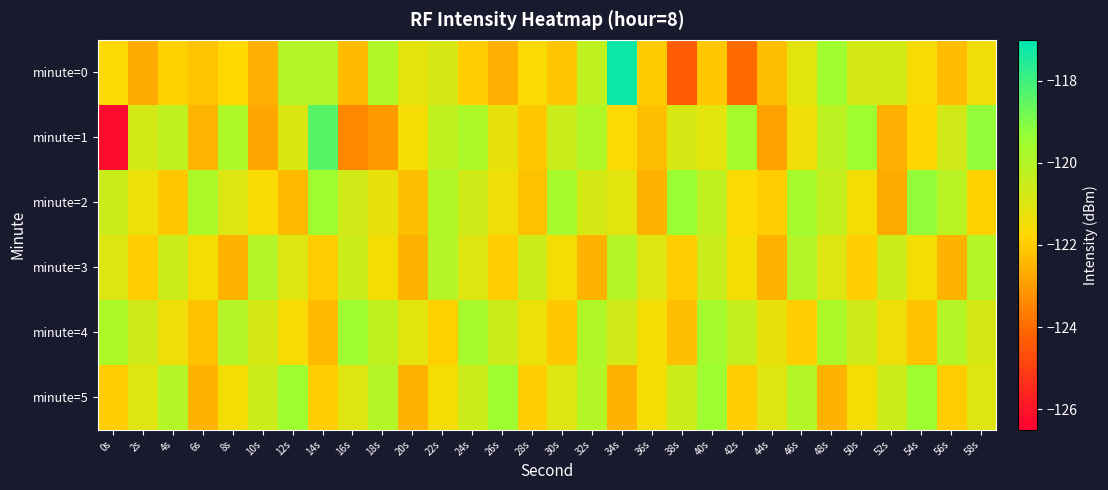

Which category has the highest value across all series?

34s